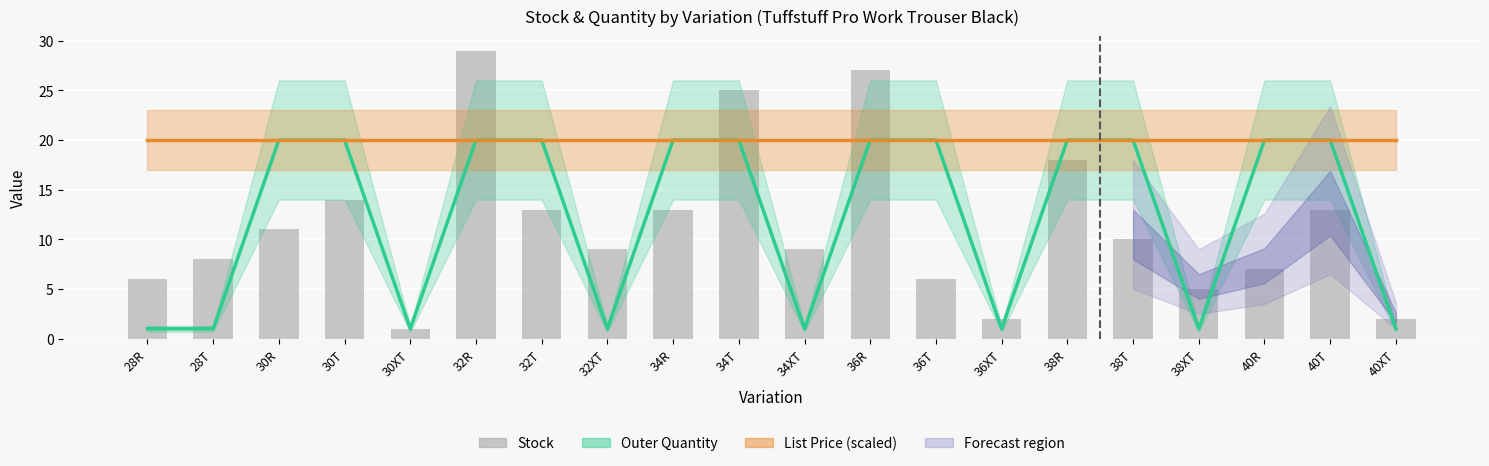

What is the lowest value of the Stock series?

1